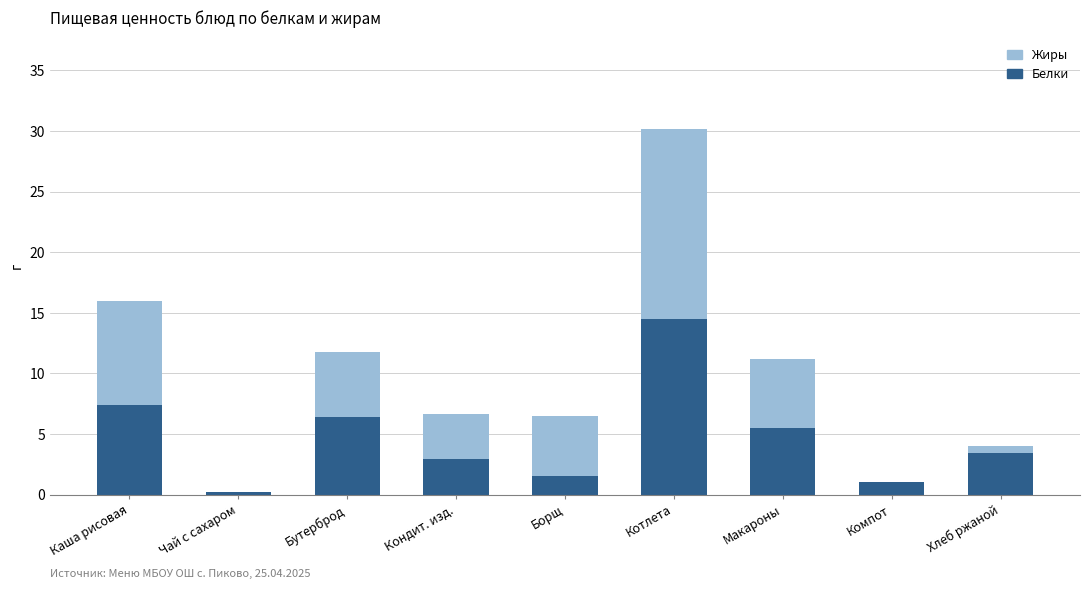

At which category is the sum across all series the highest?

Котлета